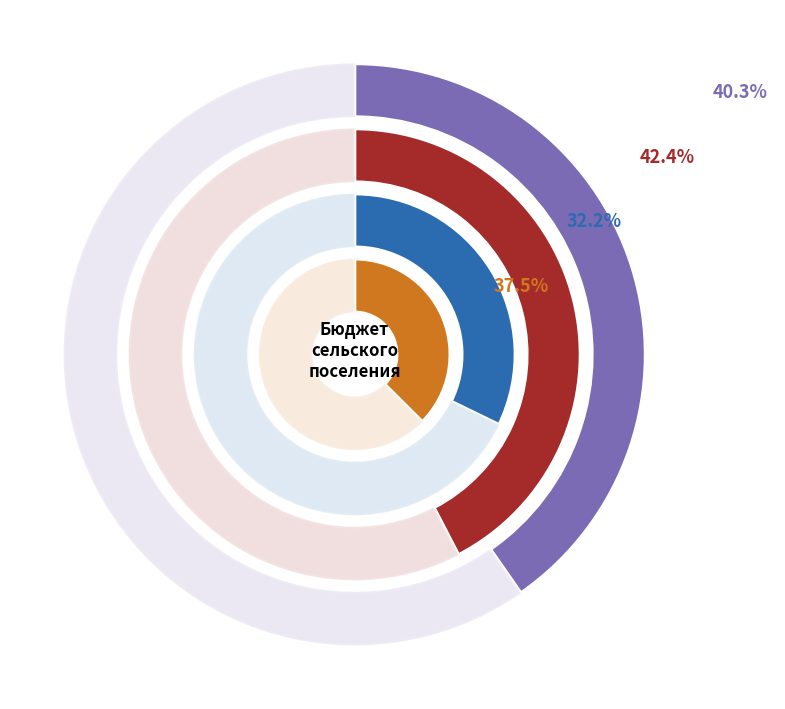

Which series has the largest range (max minus min)?

Итого расходы (000)